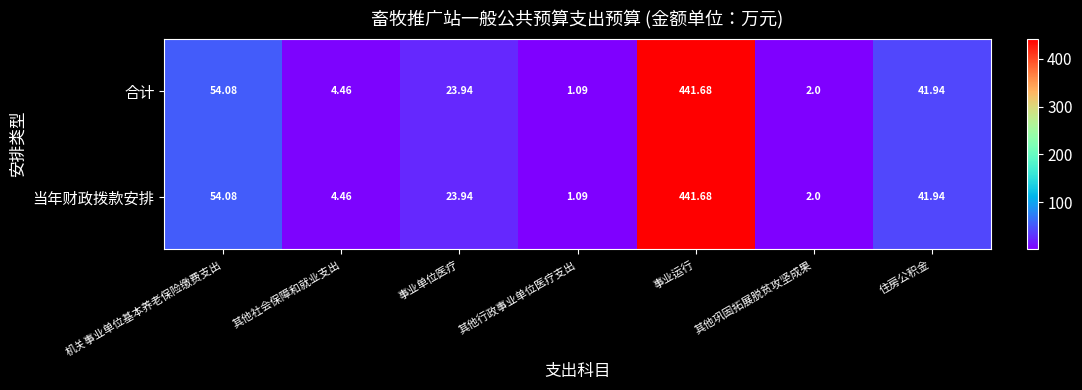

At which label does 当年财政拨款安排 first exceed 23?

机关事业单位基本养老保险缴费支出